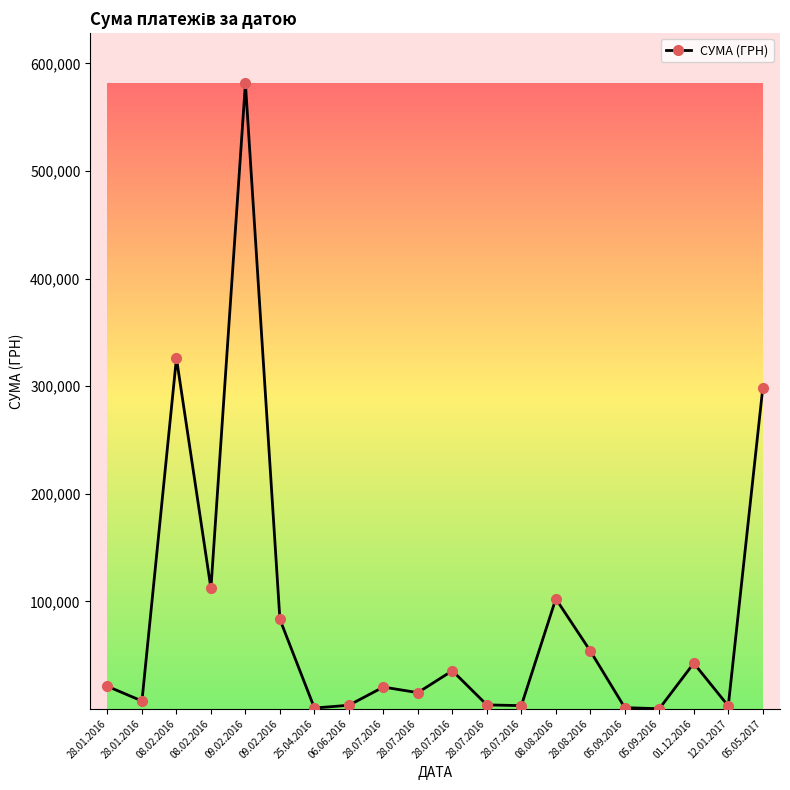

What is the ratio of the value at 28.07.2016 to the value at 12.01.2017?

12.5